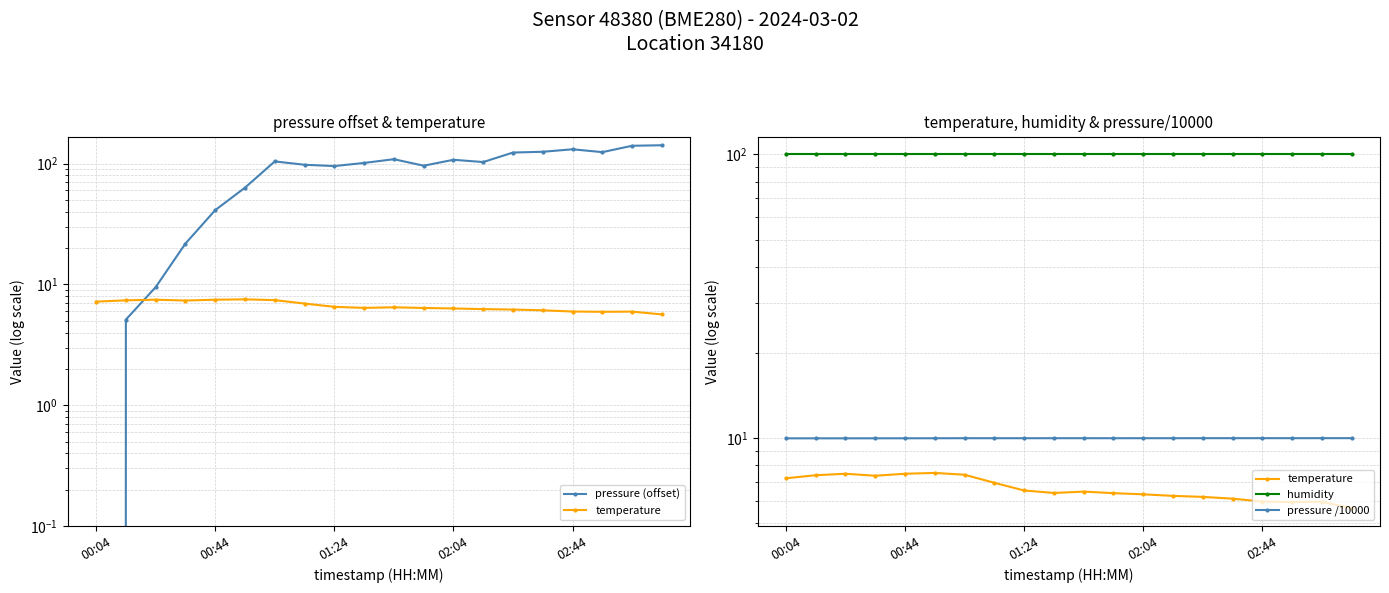

How many data points in temperature are above 6?

16